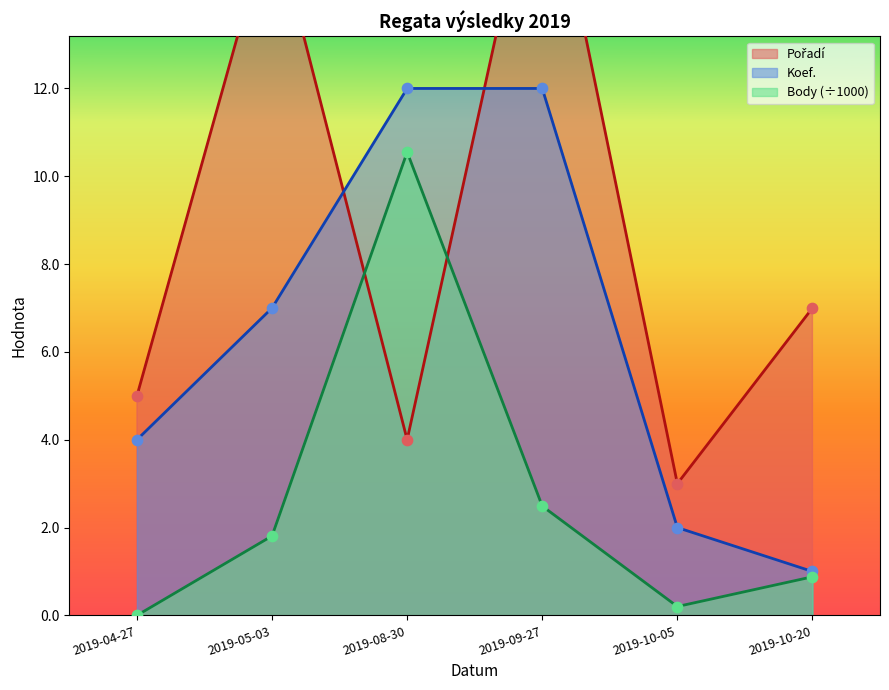

What is the total value across all series at 2019-10-05?

5.2